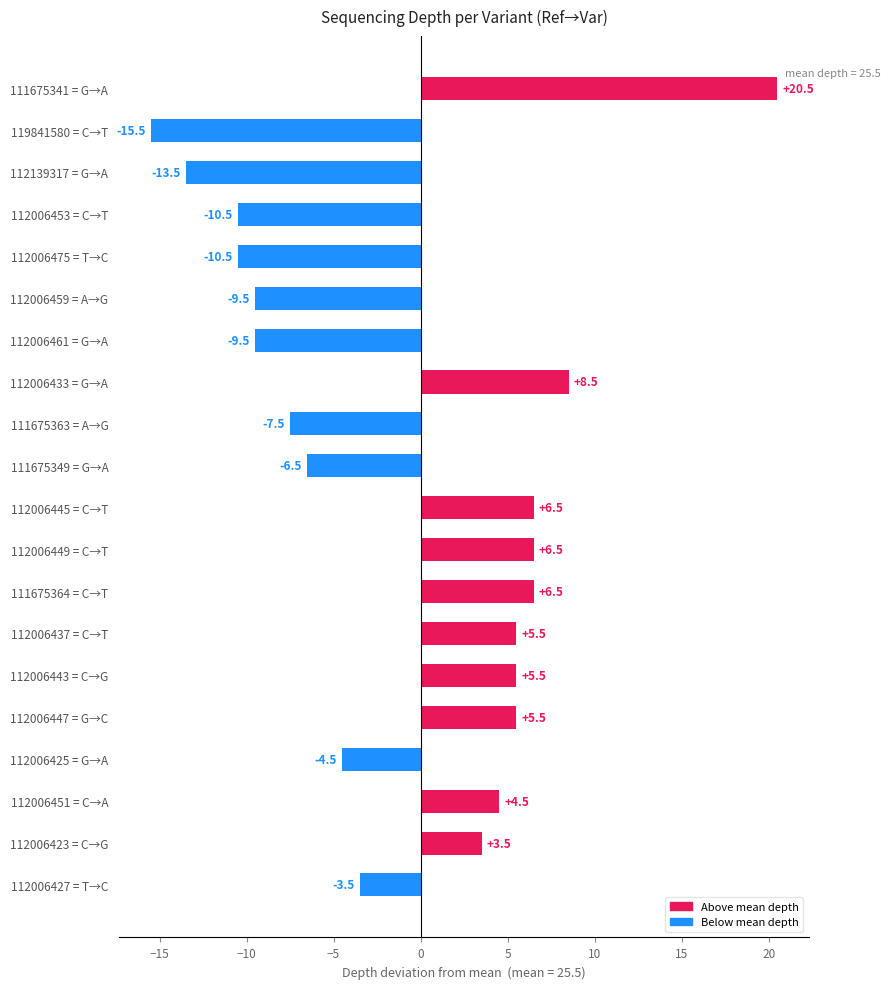

Reading bottom to top, what are all the values shown in this chart?

112006427 = T→C=-3.5	112006423 = C→G=3.5	112006451 = C→A=4.5	112006425 = G→A=-4.5	112006447 = G→C=5.5	112006443 = C→G=5.5	112006437 = C→T=5.5	111675364 = C→T=6.5	112006449 = C→T=6.5	112006445 = C→T=6.5	111675349 = G→A=-6.5	111675363 = A→G=-7.5	112006433 = G→A=8.5	112006461 = G→A=-9.5	112006459 = A→G=-9.5	112006475 = T→C=-10.5	112006453 = C→T=-10.5	112139317 = G→A=-13.5	119841580 = C→T=-15.5	111675341 = G→A=20.5